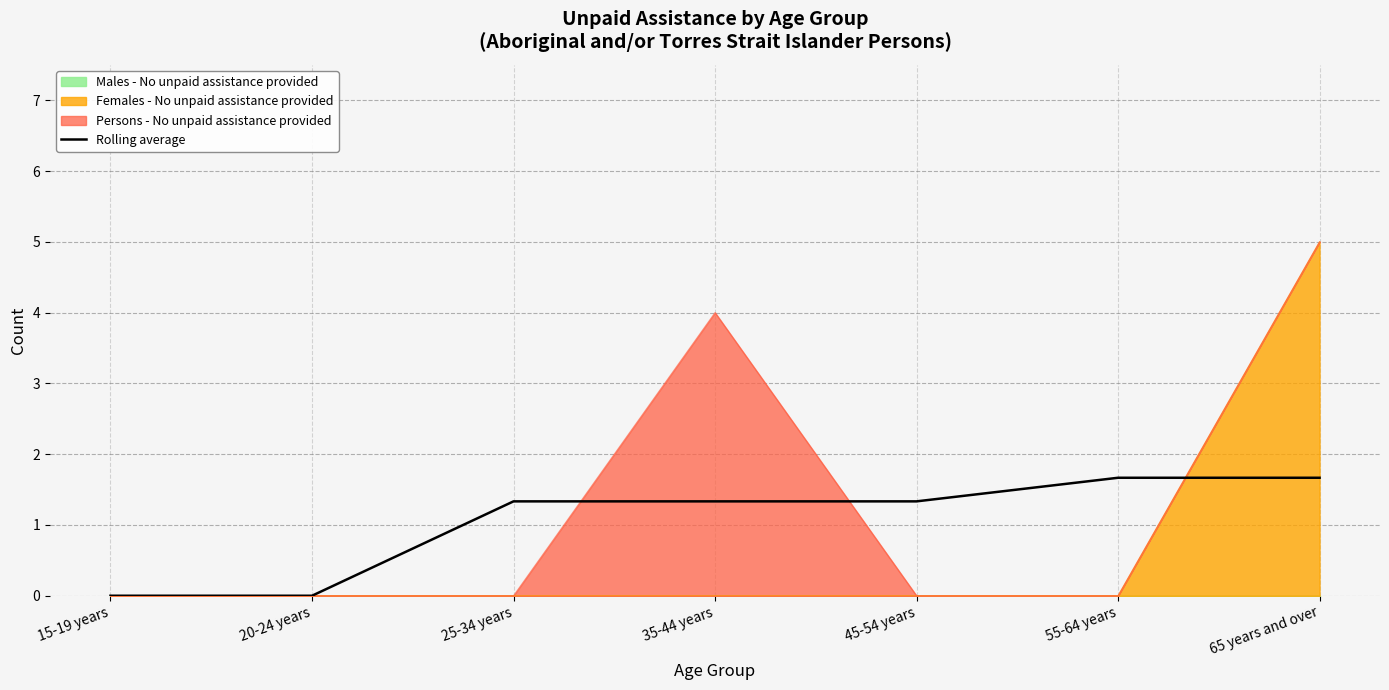

How many lines are shown in the chart?

1